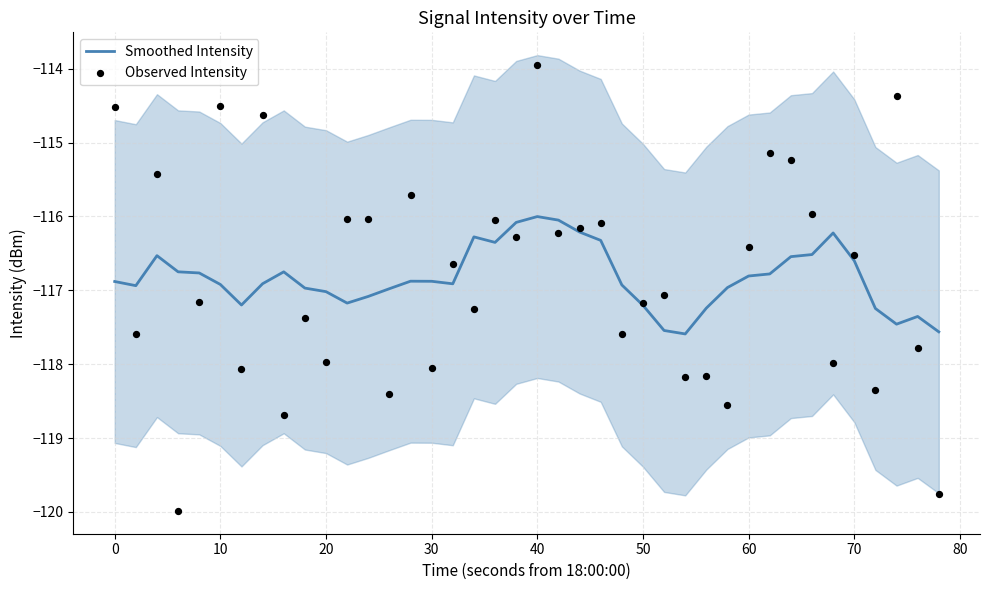

Which series reaches the minimum Y coordinate?

Observed Intensity